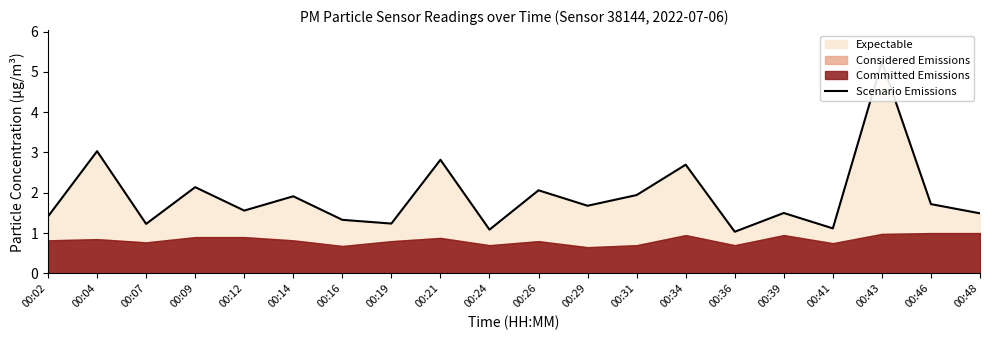

True or false: there are more than 1 points higher than both neighbors.

True